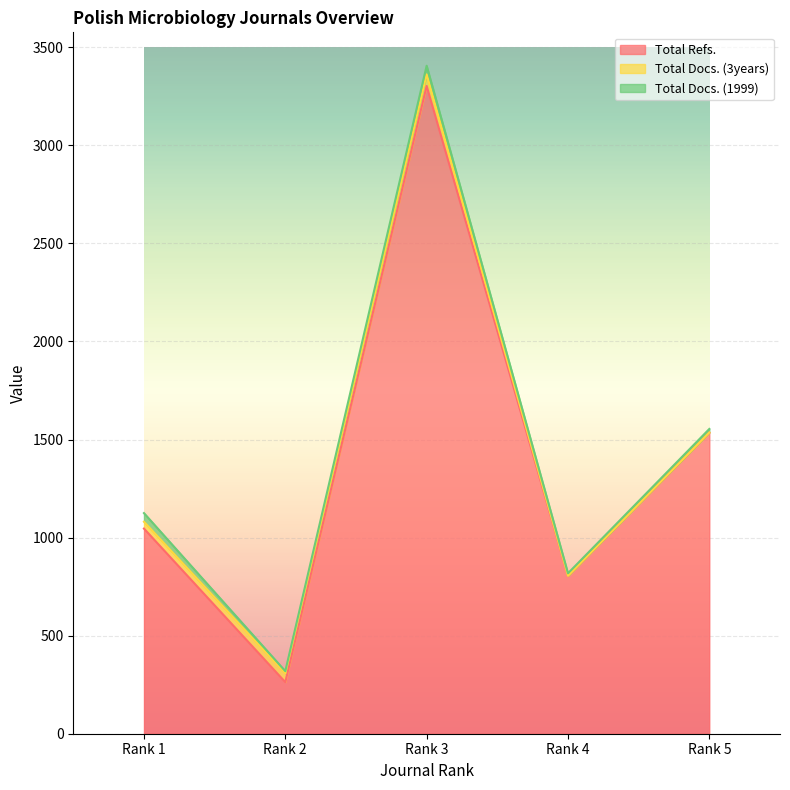

The Total Refs. series shows 1046 at Rank 1. True or false?

True